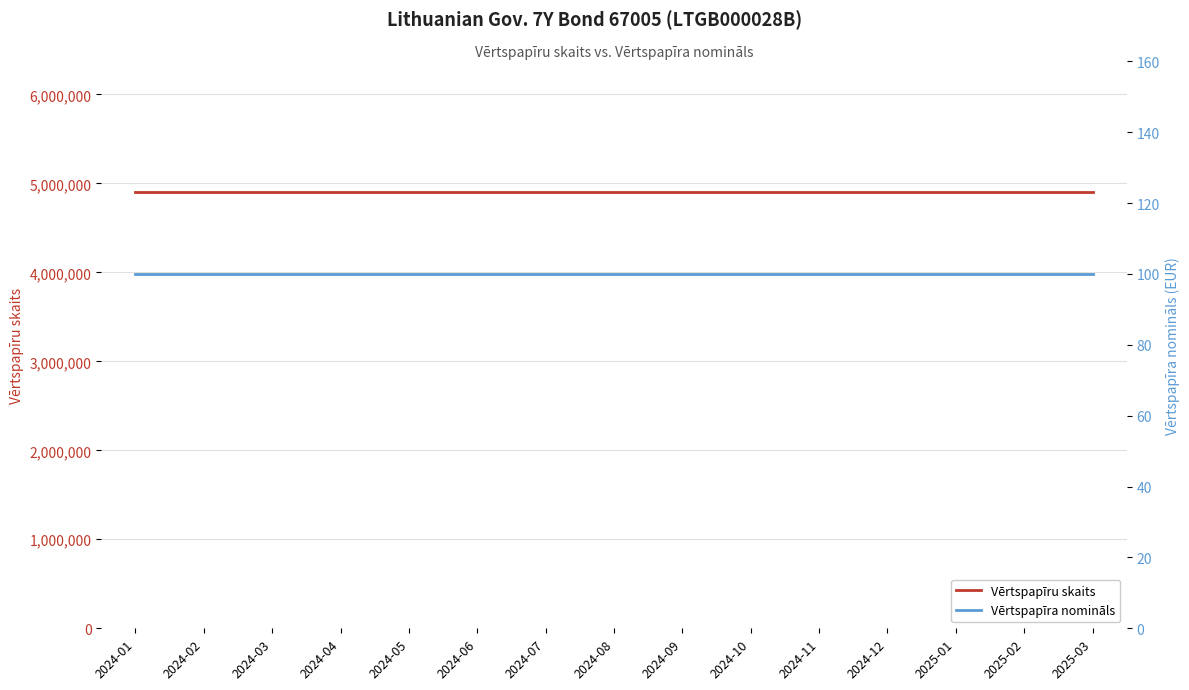

What is the minimum value for Vērtspapīra nomināls?

100